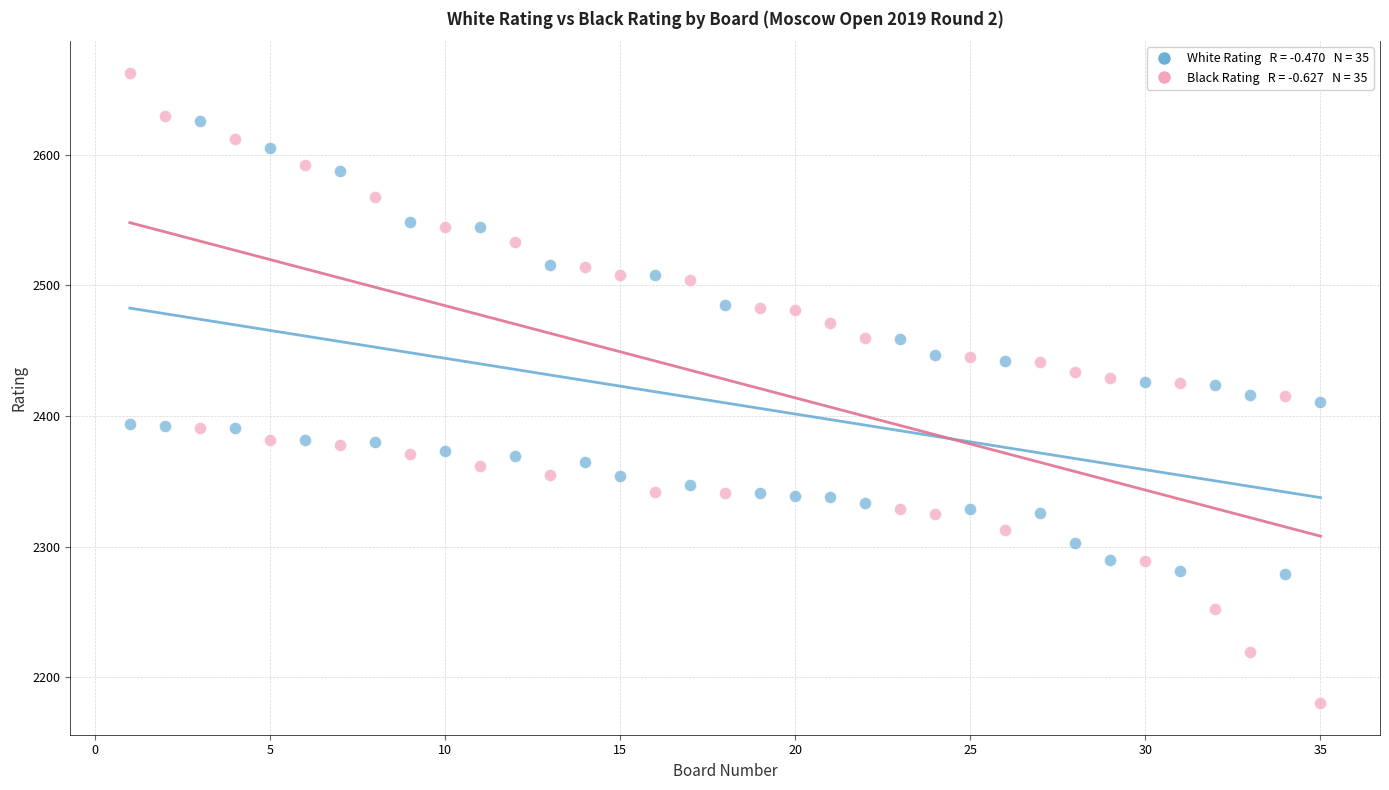

Across all data points, what is the range of Y values (max minus min)?

483